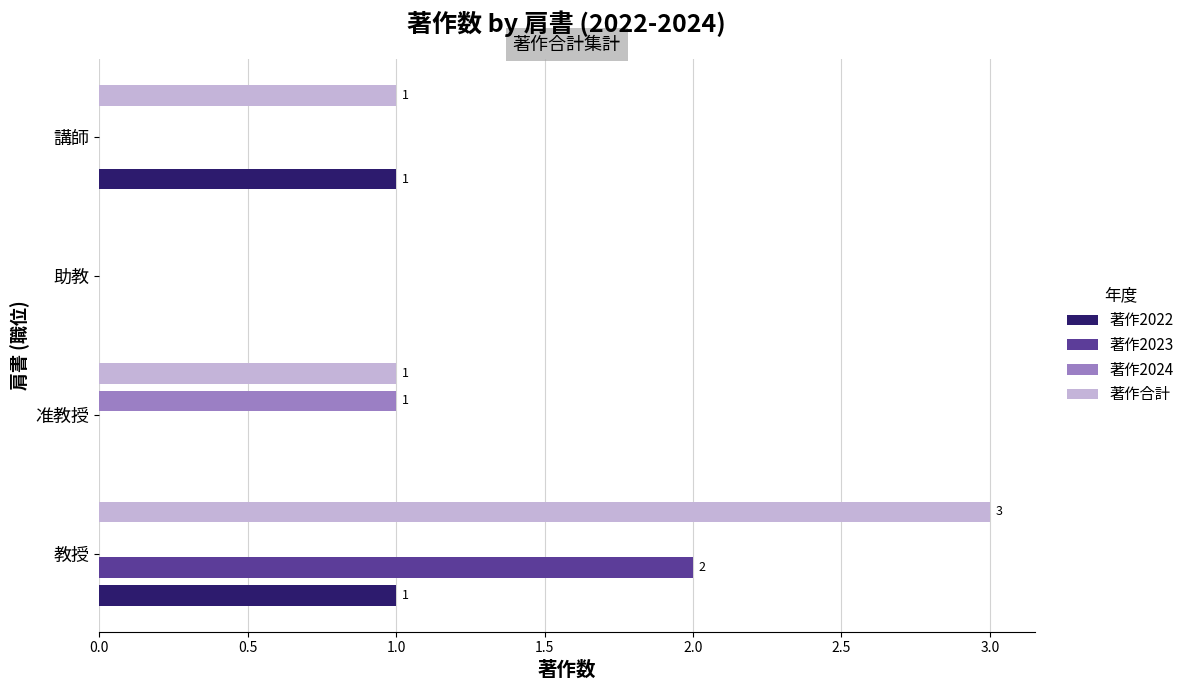

Is it true that 著作2023 equals 1 at 教授?

False